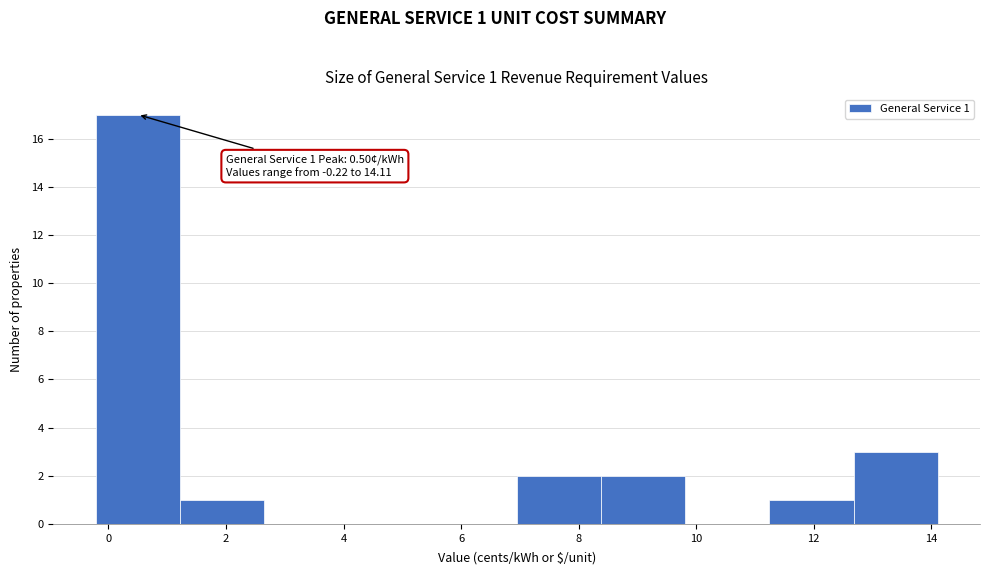

Which range on the x-axis has the tallest bar?

-0.2 to 1.2